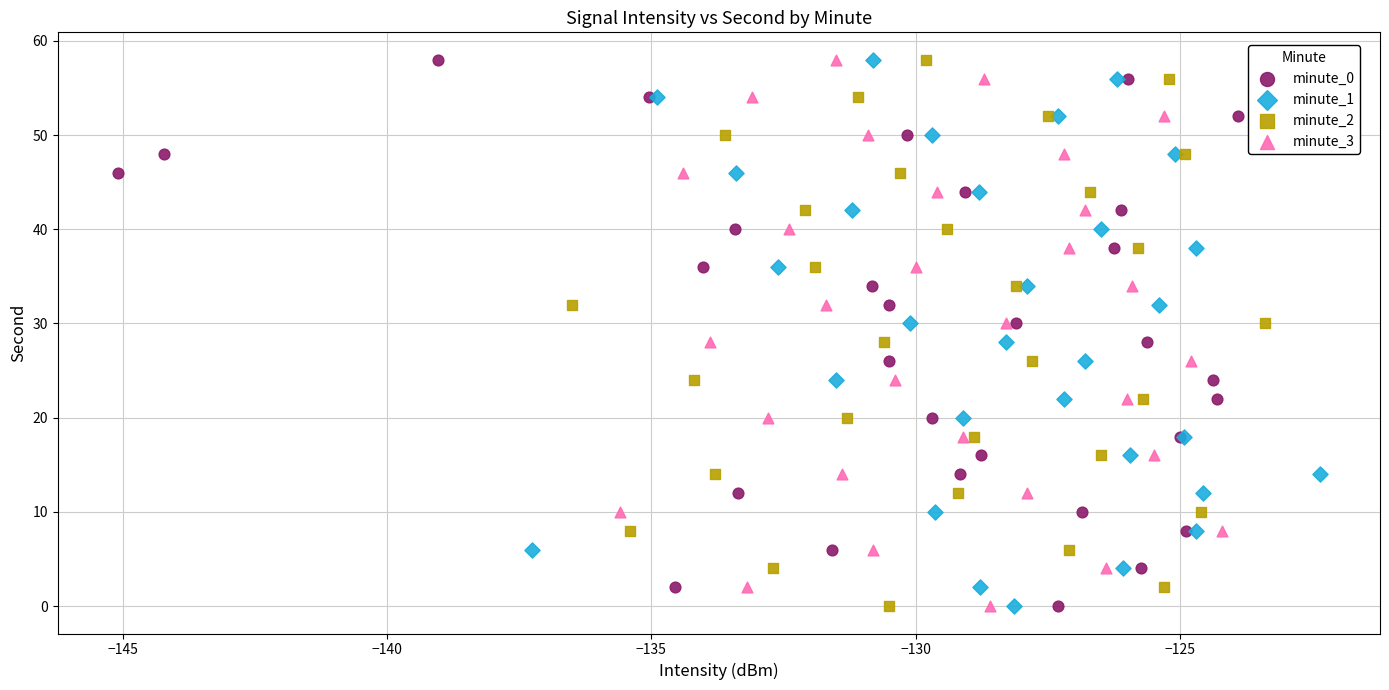

What are all the series names shown in the legend?

minute_0, minute_1, minute_2, minute_3